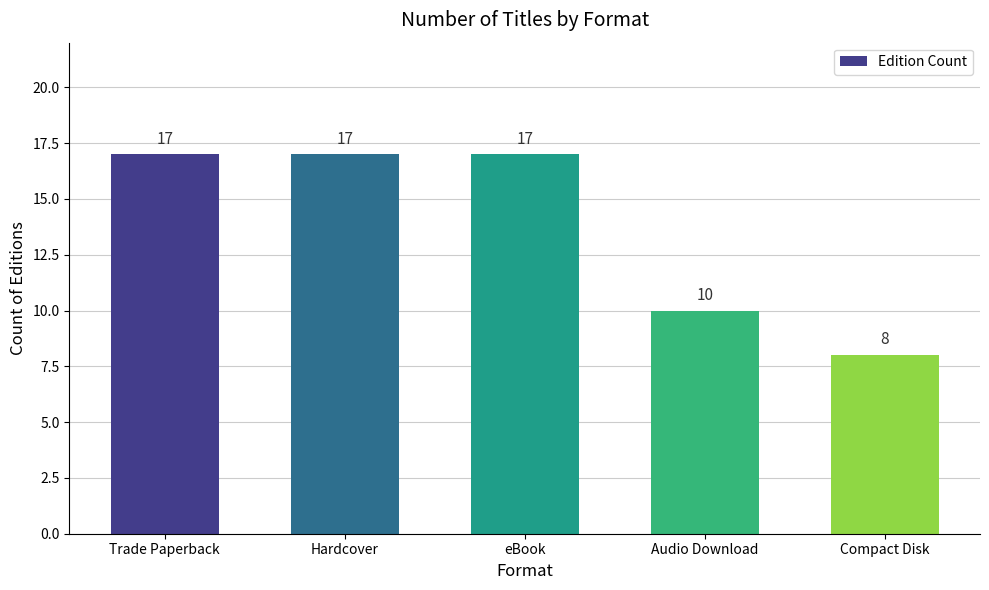

Count the values in the range 10 to 17.

4